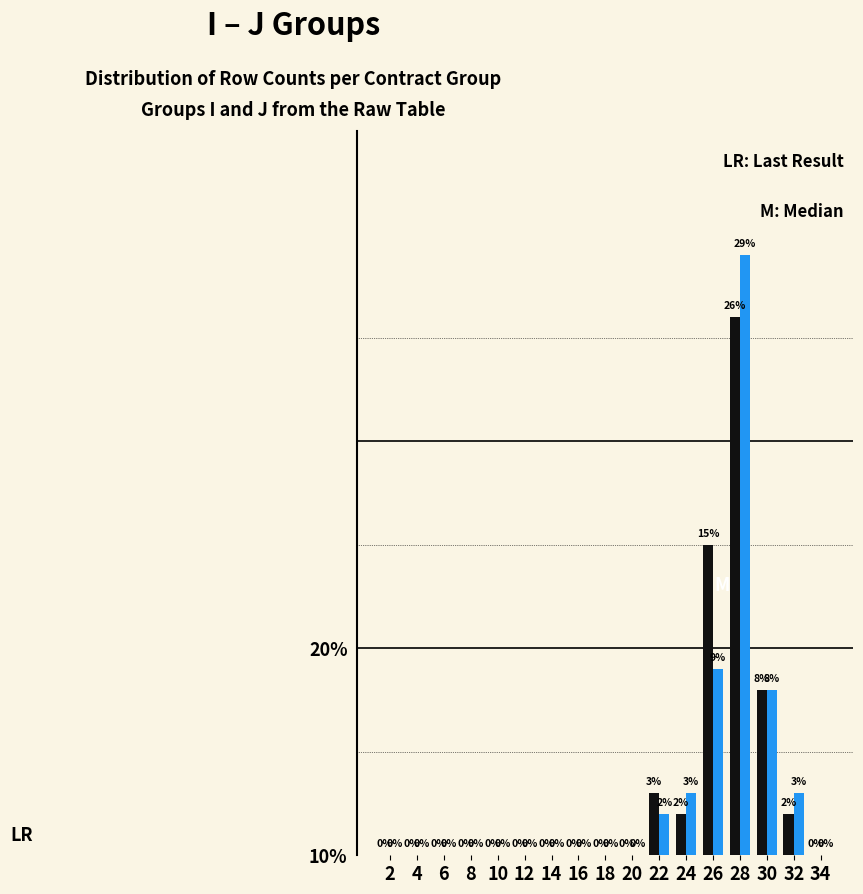

Are the bars horizontal?

No